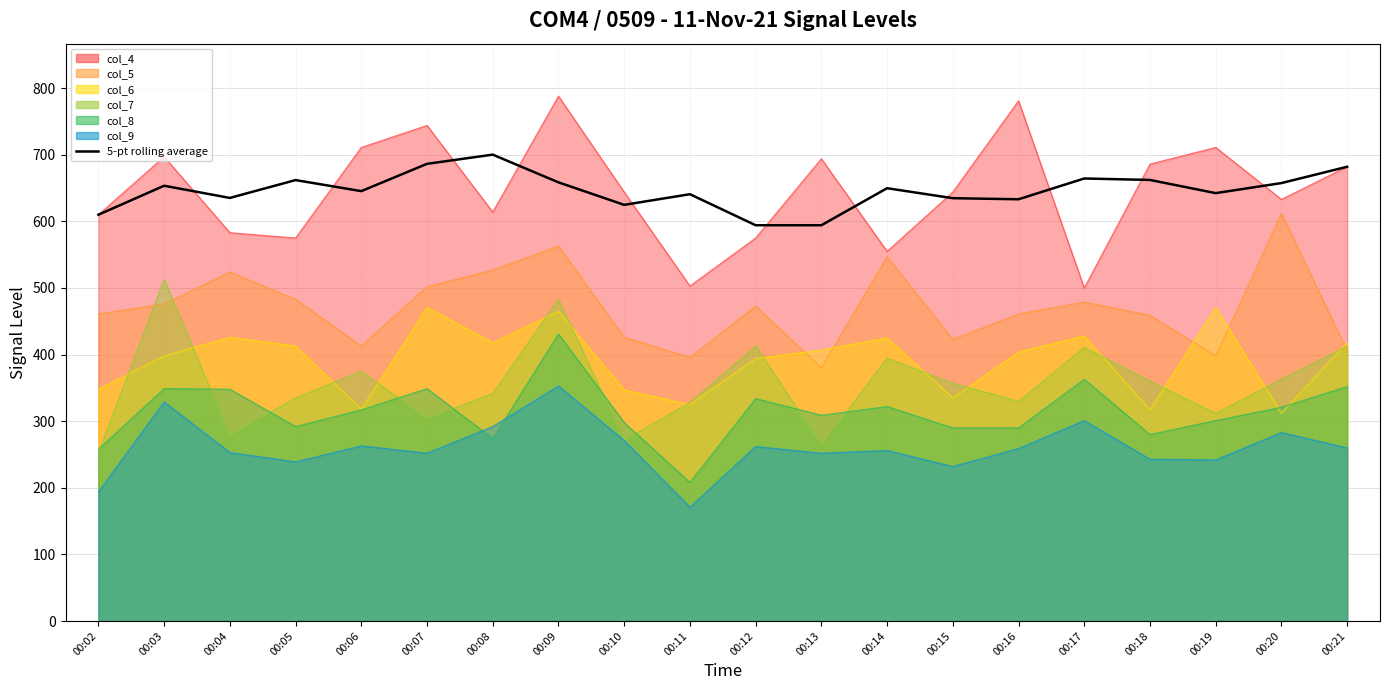

The value at 00:19 is 642.4. True or false?

True